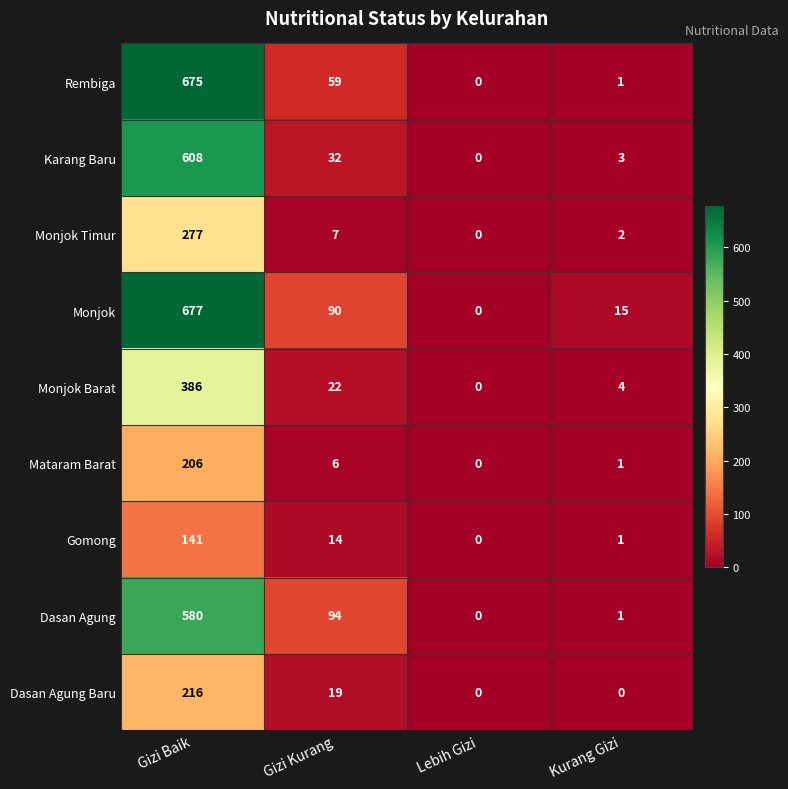

Rank the series by their maximum value, from highest to lowest.

Monjok, Rembiga, Karang Baru, Dasan Agung, Monjok Barat, Monjok Timur, Dasan Agung Baru, Mataram Barat, Gomong